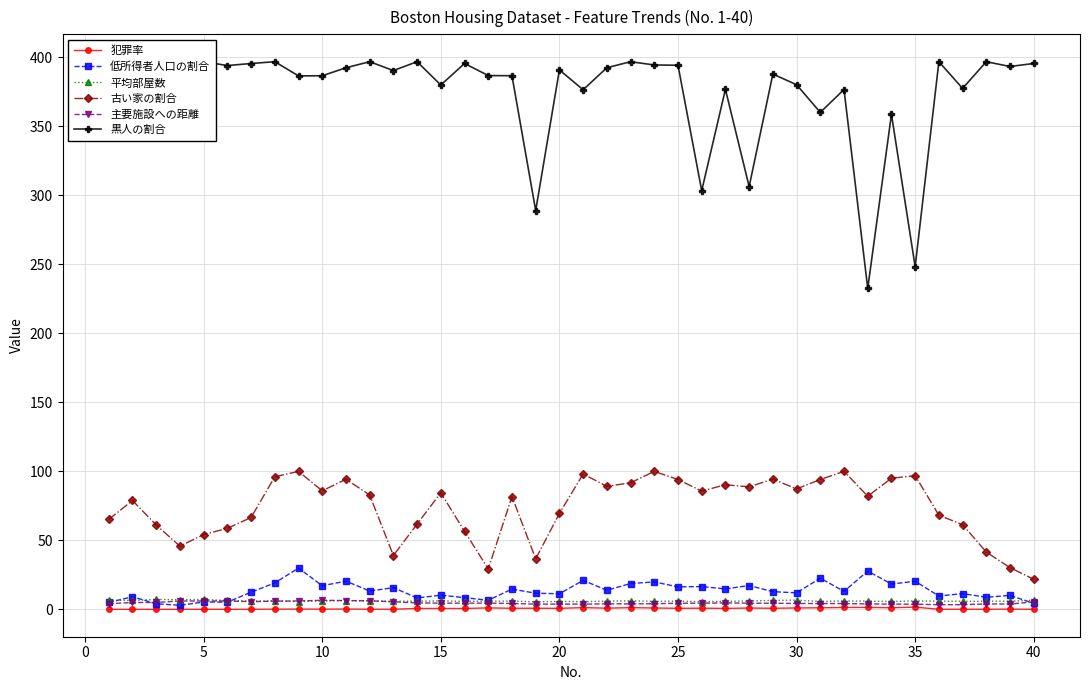

What is the sum of all 低所得者人口の割合 values?

540.4